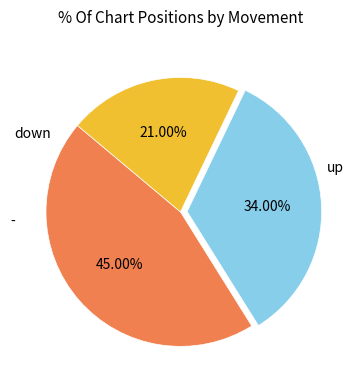

Is there any slice that represents more than half of the pie?

No